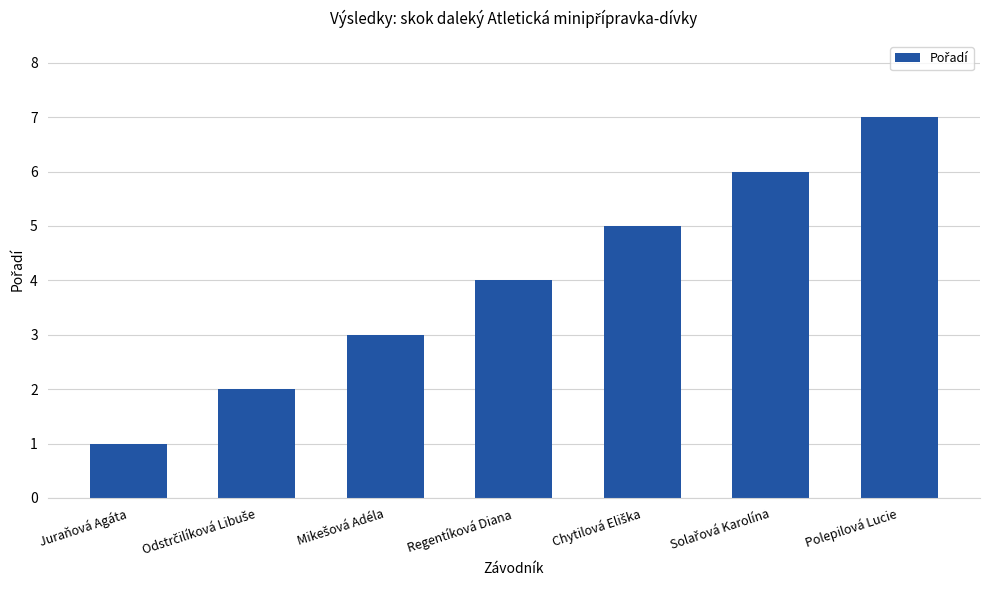

What is the sum of all values?

28